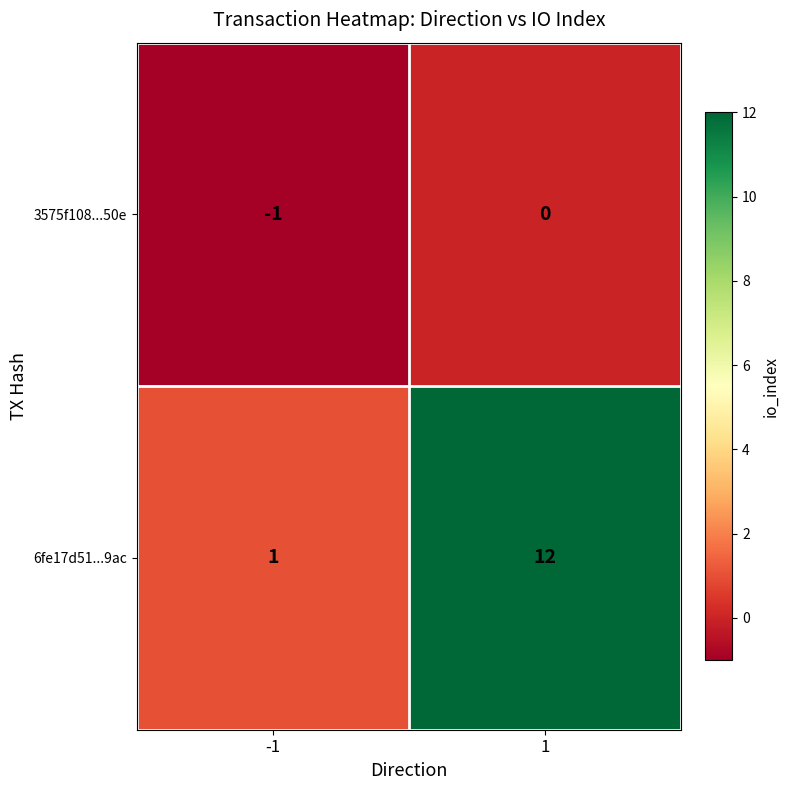

What is the difference between the maximum and minimum values in the 6fe17d51...9ac series?

11